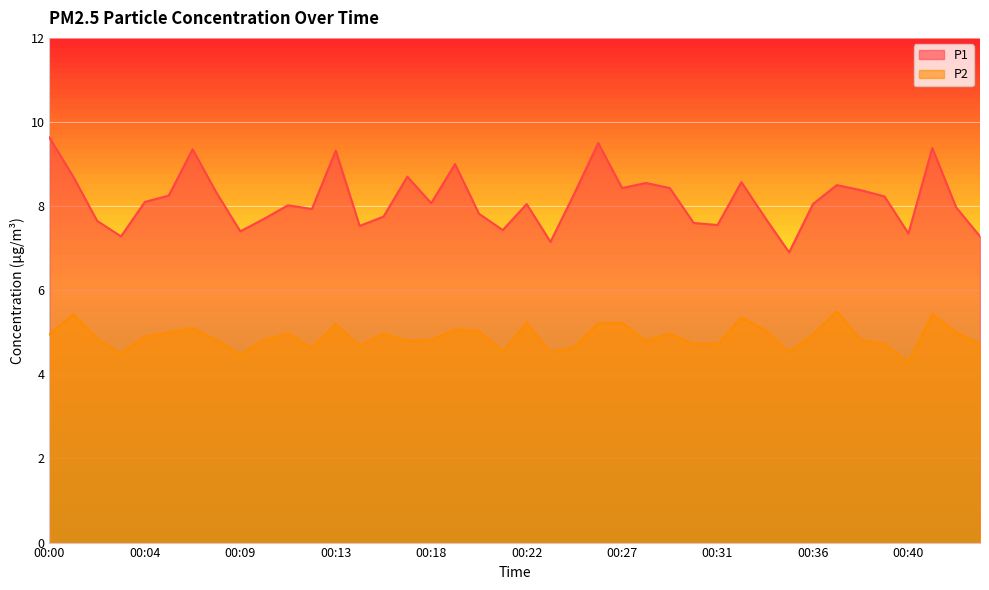

True or false: P2 has more than 2 points higher than both neighbors.

True